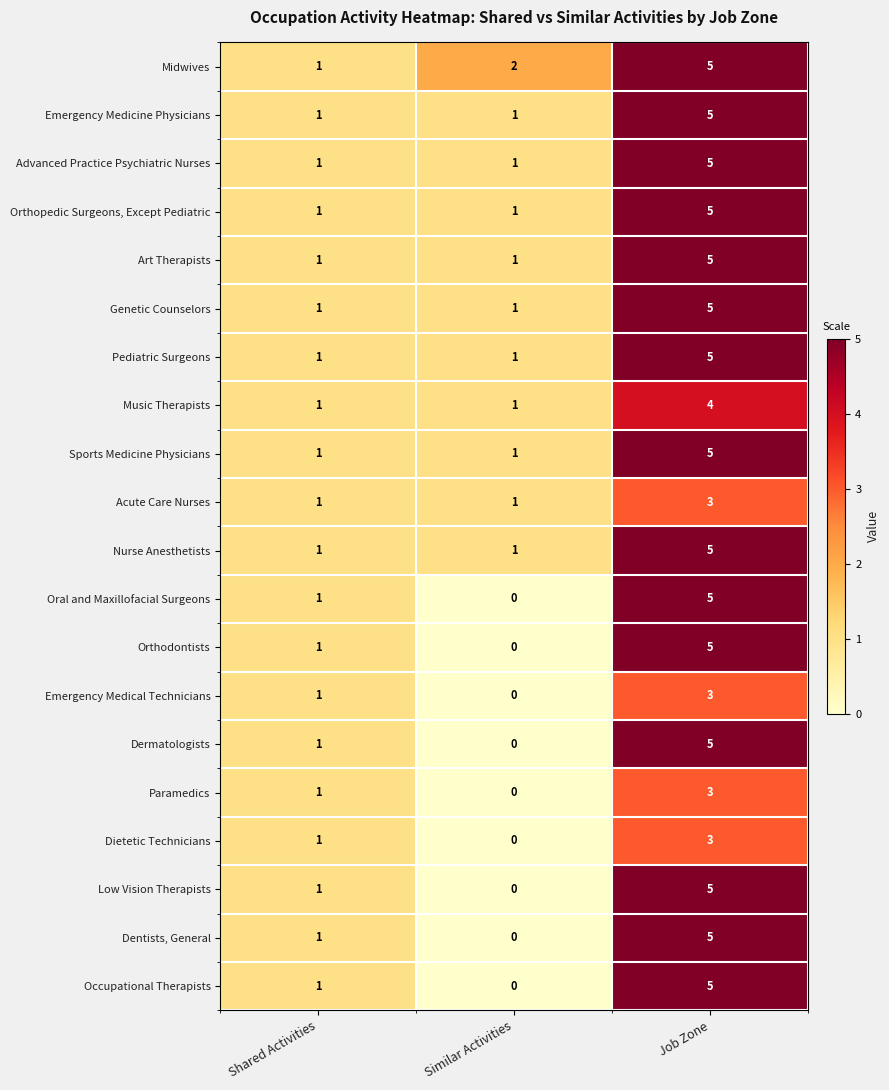

At which label is Dietetic Technicians closest to 1?

Shared Activities